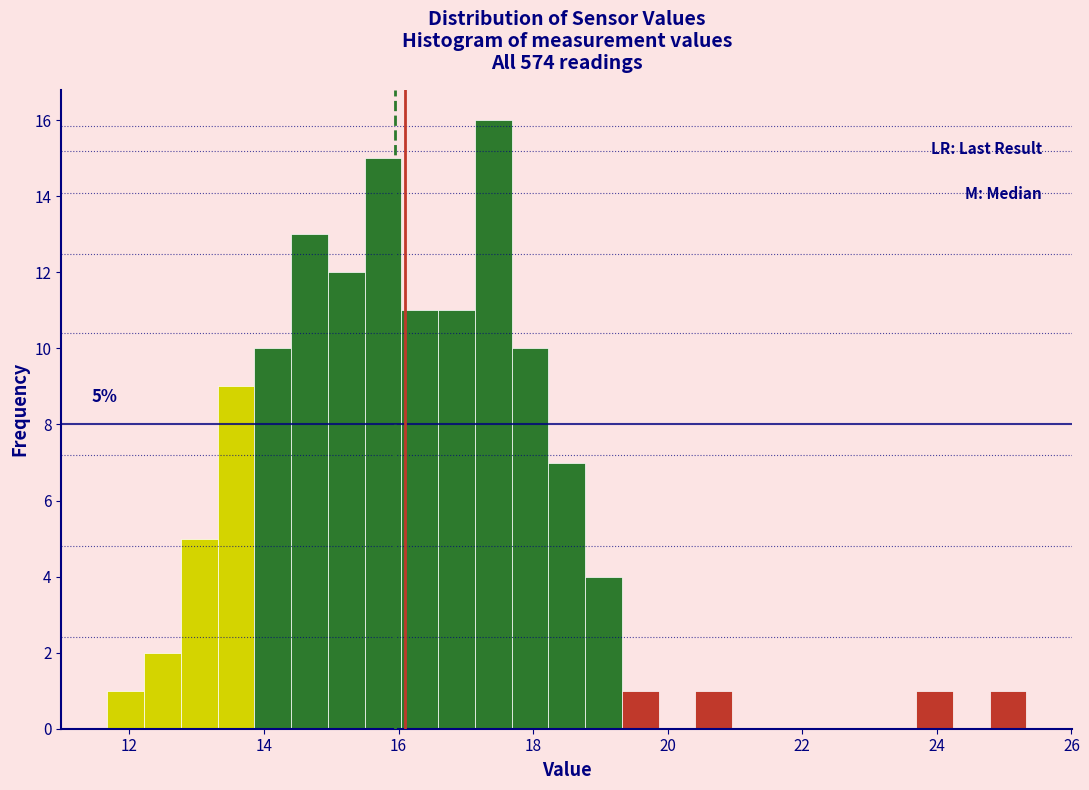

Around what value on the x-axis is the tallest bar? Give the approximate position of its centre, as read against the axis.

17.4